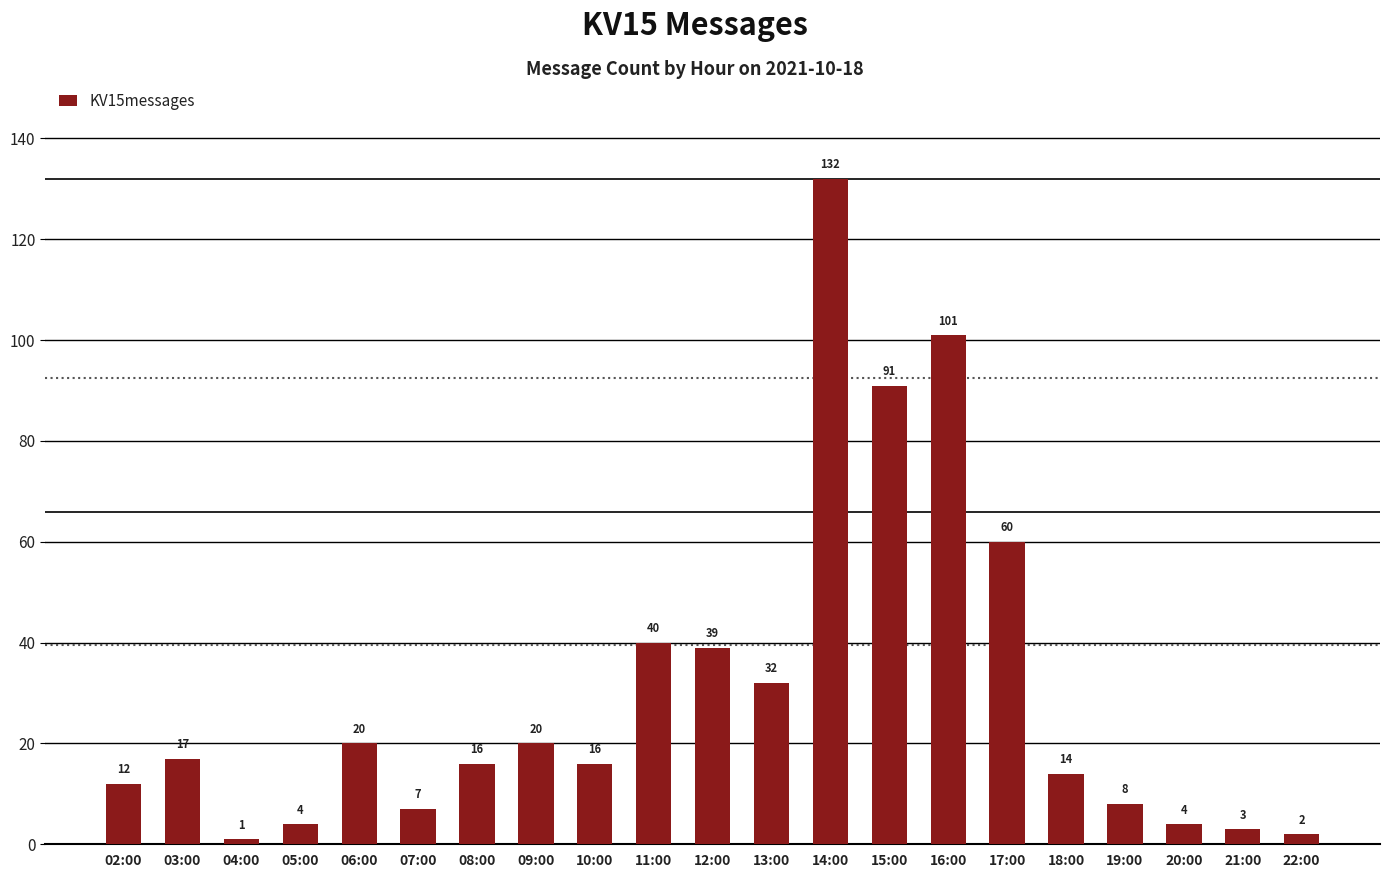

Is it true that the value at 08:00 is 9?

False